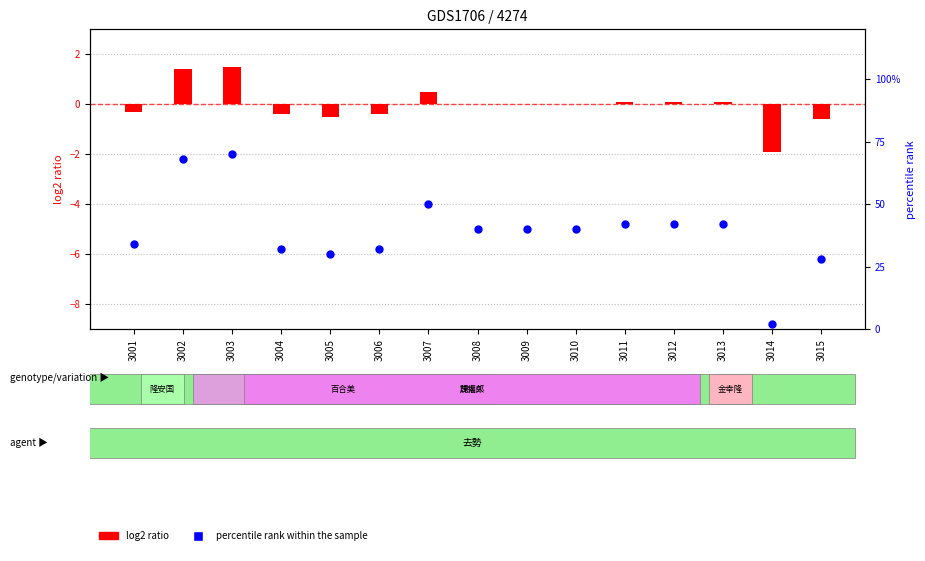

At how many categories does at least one series exceed 50?

2